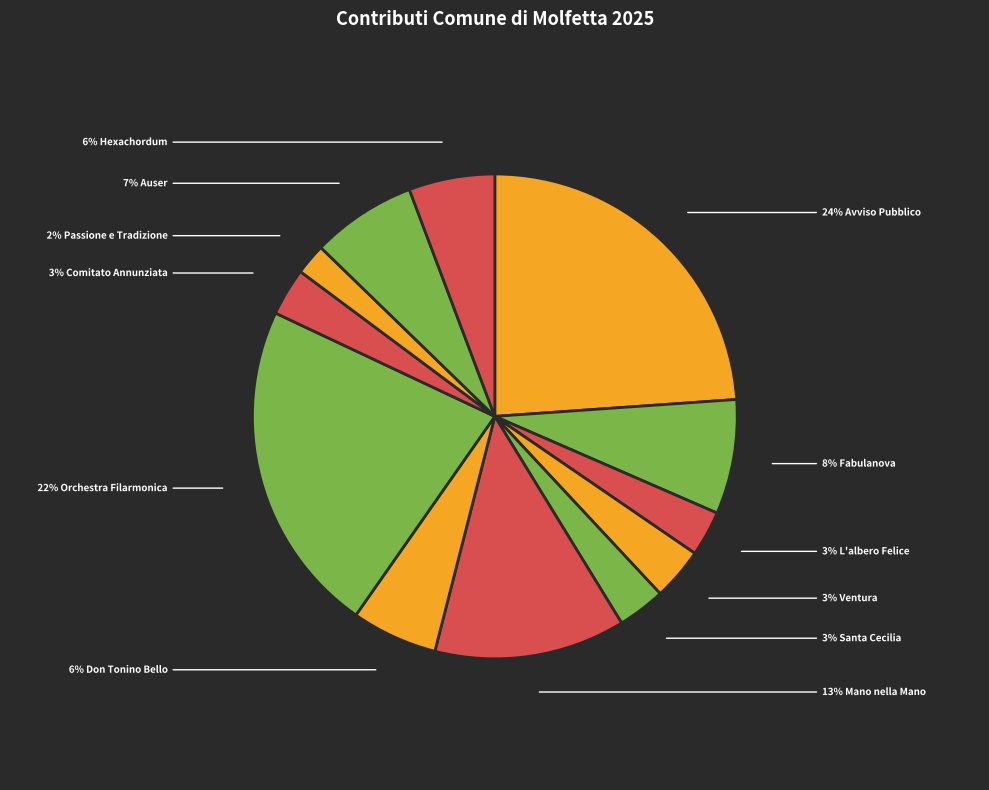

Count the number of slices in the pie.

12